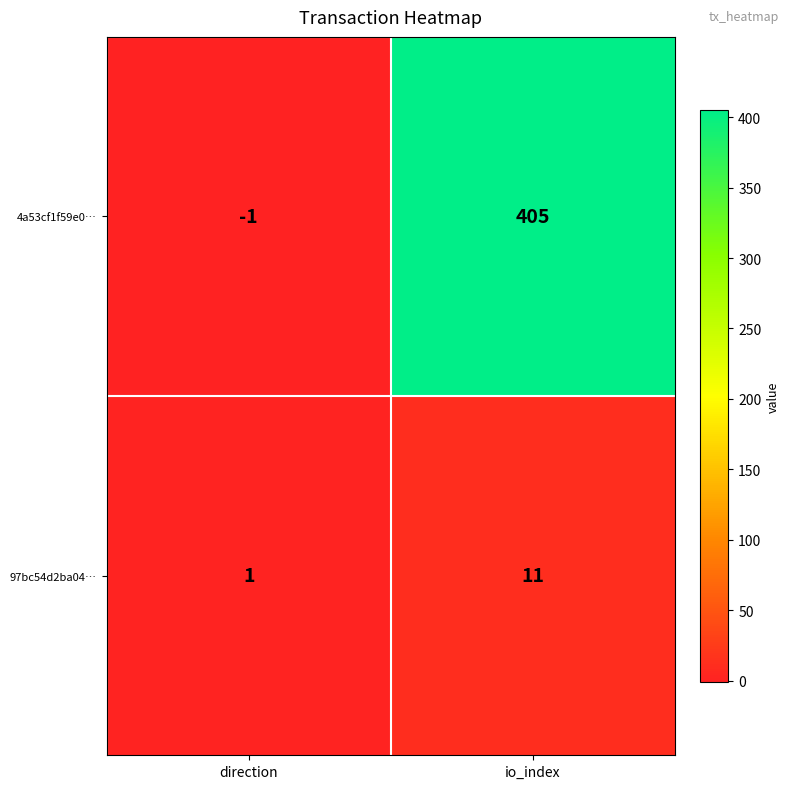

What value does the 4a53cf1f59e0… series have at io_index, to the nearest 50?

400